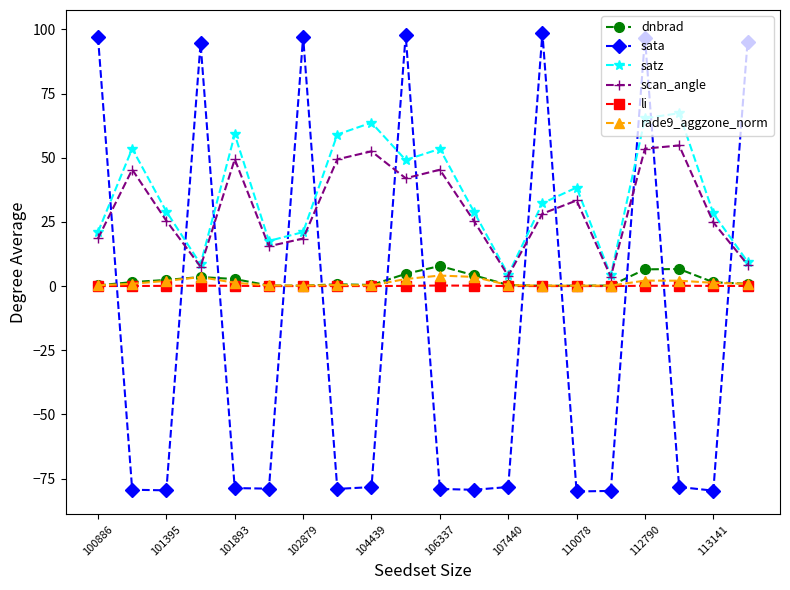

Which series has the largest total across all categories?

satz